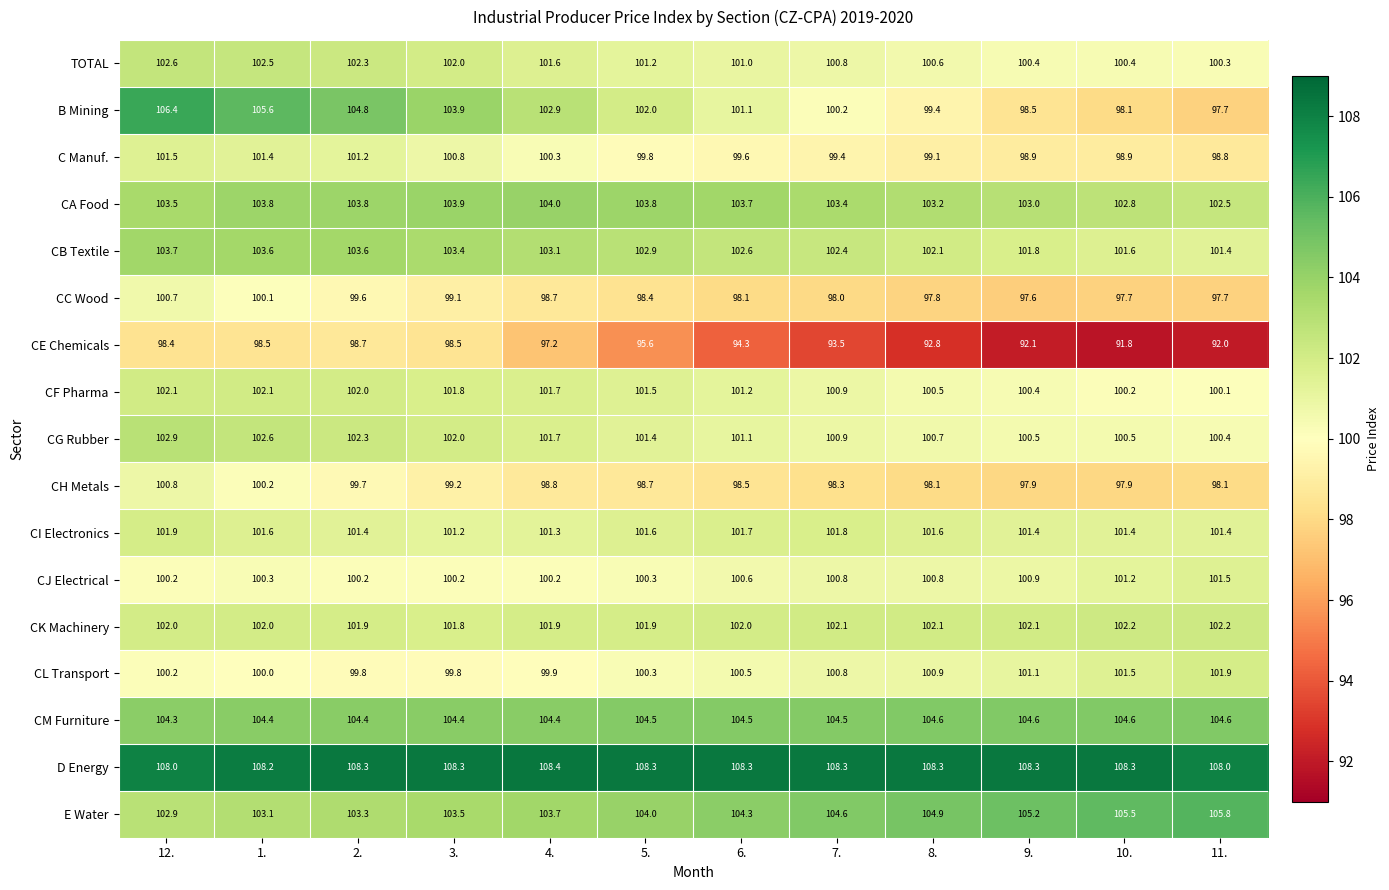

How many data points in CF Pharma are less than 101?

5